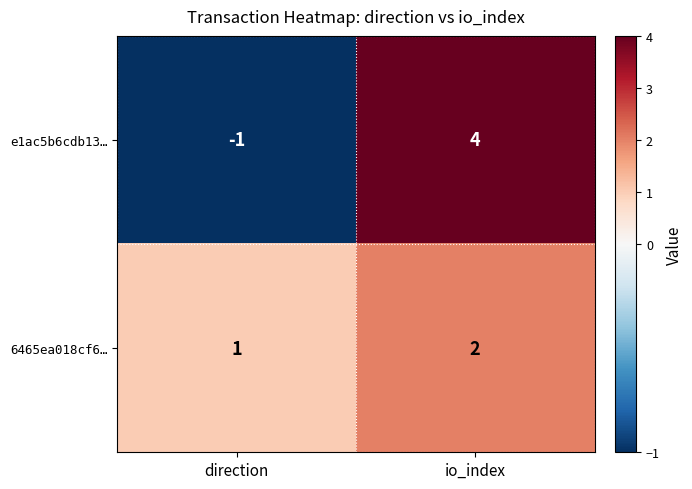

Count the number of categories in the chart.

2